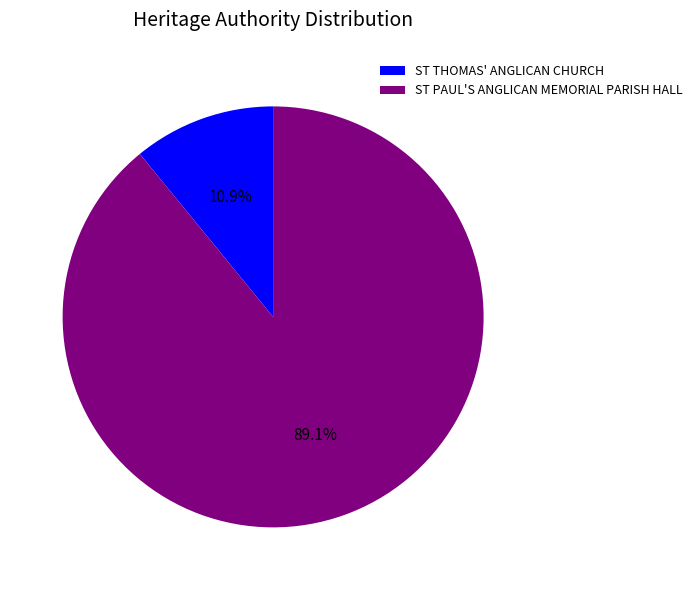

How many slices are in this pie chart?

2